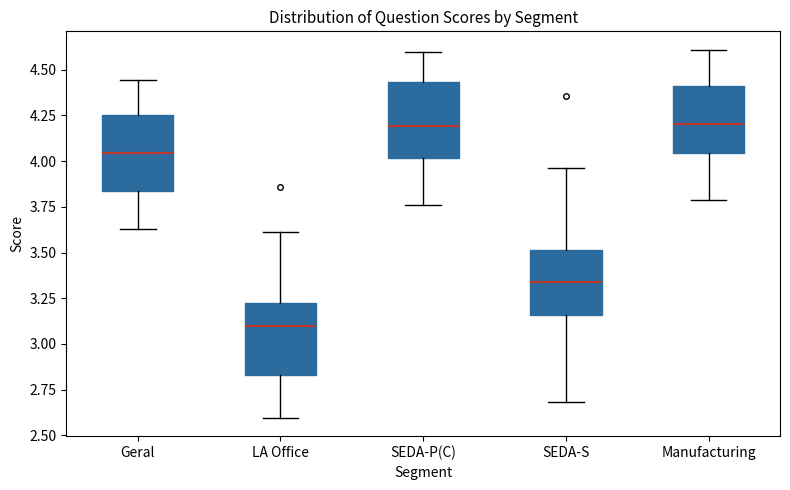

Reading left to right, read every box against the y-axis: the position of its median line, the range the box covers, and the ends of its whiskers. The values are not printed on the chart, so give them approximately, as read against the axis.

Geral: median 4.05, box 3.85 to 4.25, whiskers 3.65 to 4.45
LA Office: median 3.10, box 2.85 to 3.25, whiskers 2.60 to 3.60
SEDA-P(C): median 4.20, box 4.00 to 4.45, whiskers 3.75 to 4.60
SEDA-S: median 3.35, box 3.15 to 3.50, whiskers 2.70 to 3.95
Manufacturing: median 4.20, box 4.05 to 4.40, whiskers 3.80 to 4.60